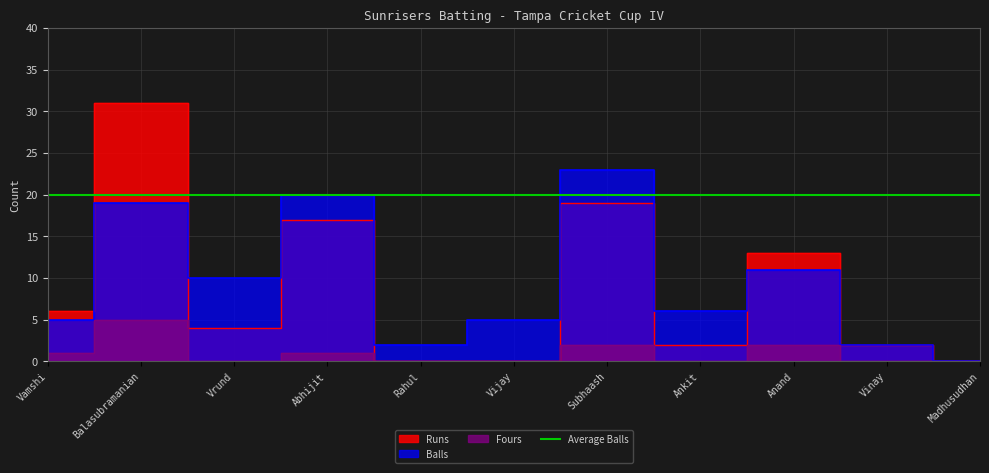

Is it true that Balls equals 14 at Madhusudhan?

False